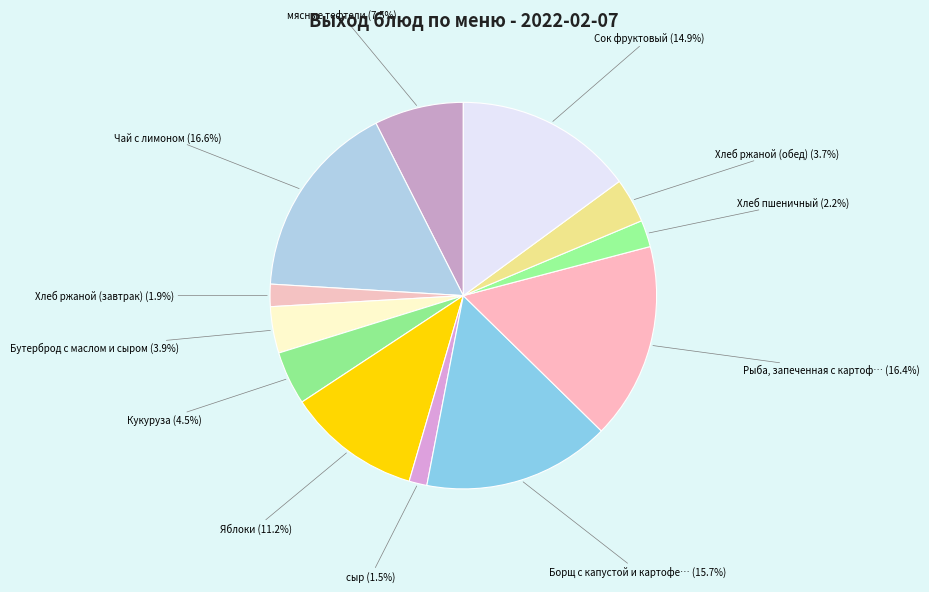

What is the ratio of the value at Кукуруза to the value at Борщ с капустой и картофе…?

0.3